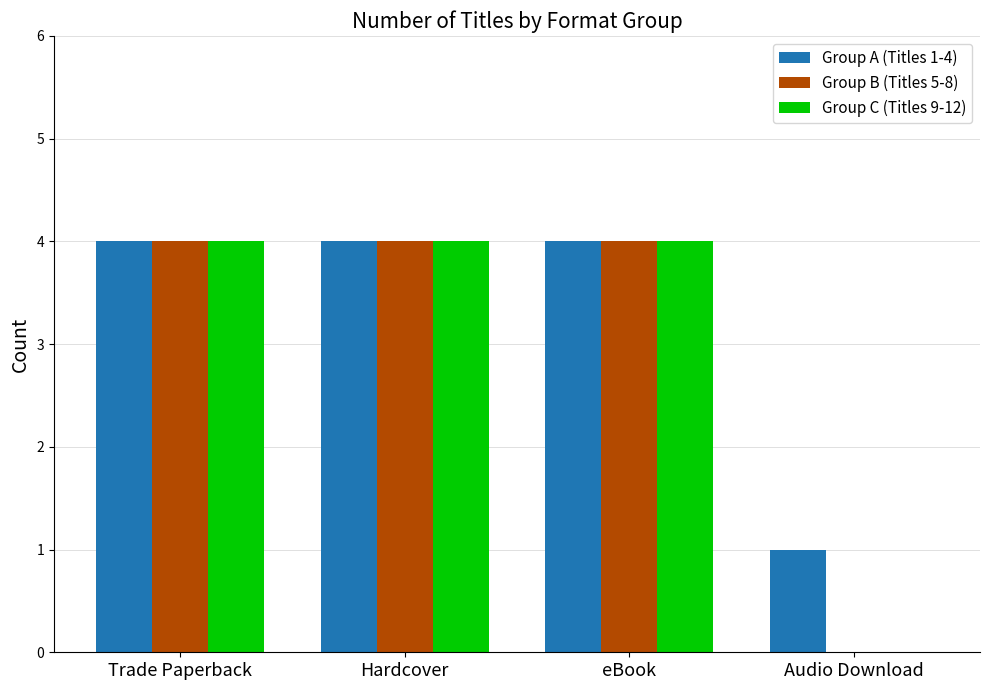

The value of Group A (Titles 1-4) at Trade Paperback is 2. True or false?

False